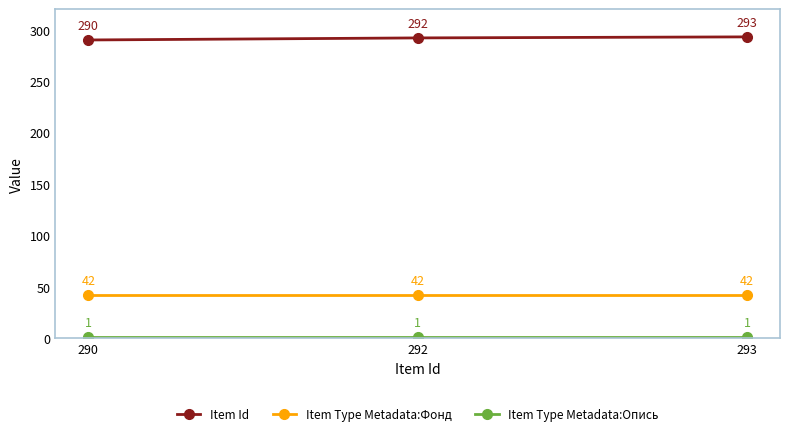

Which series changed the most between 290 and 292?

Item Id